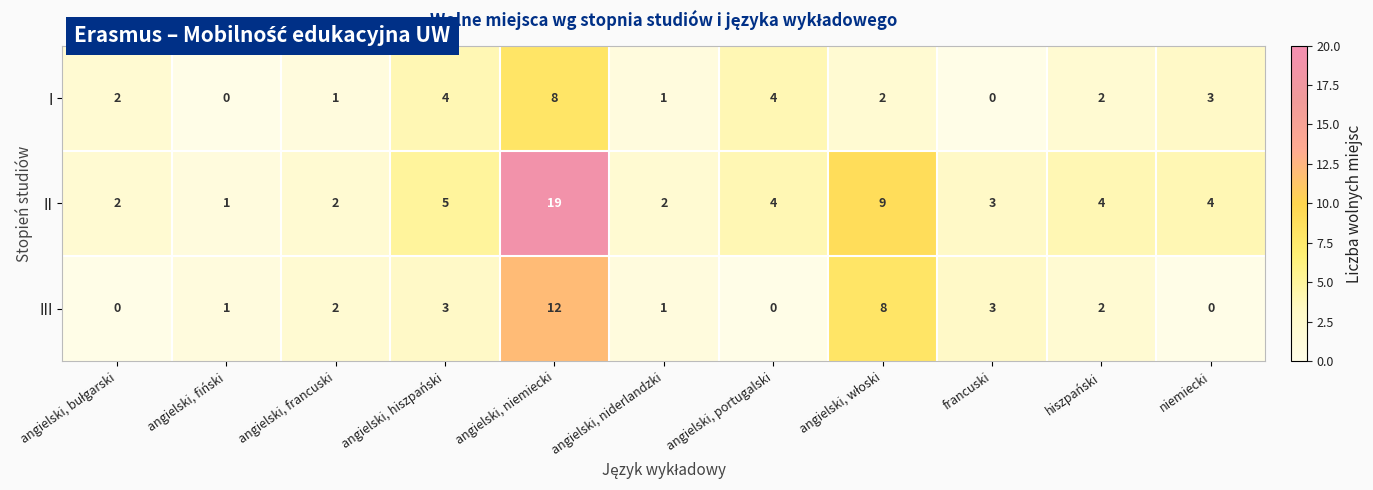

Rank the series by their maximum value, from highest to lowest.

II, III, I